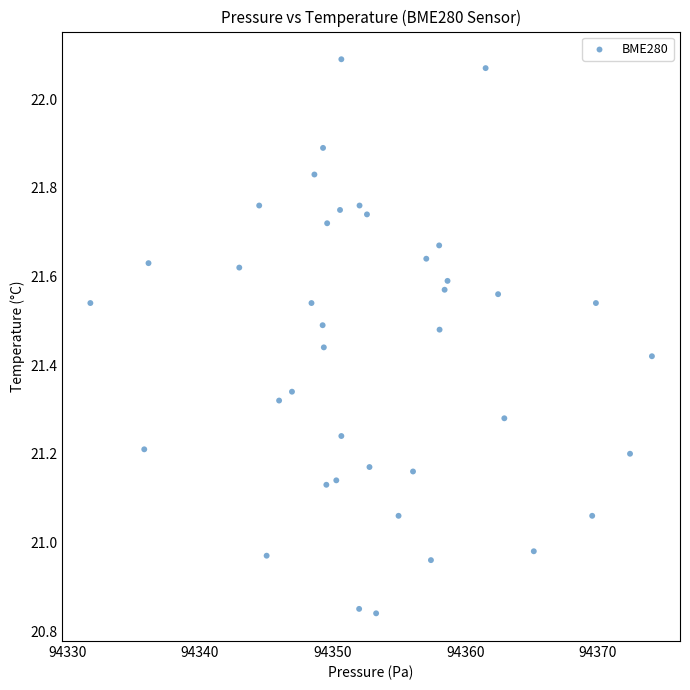

What is the range of X values (max minus min)?

42.3